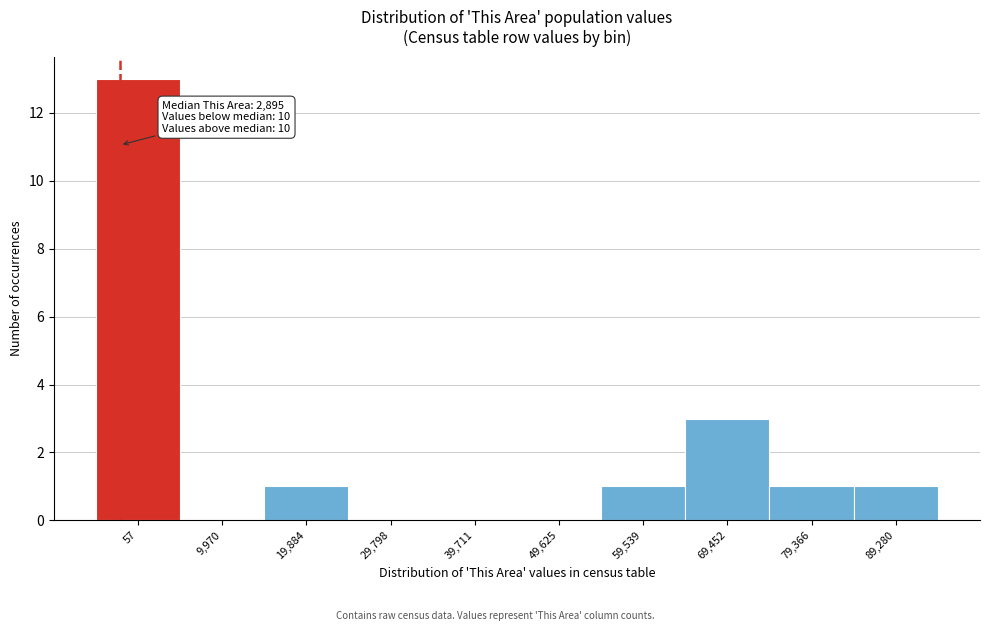

Reading left to right, extract all data points from this chart.

57=13	9,970=0	19,884=1	29,798=0	39,711=0	49,625=0	59,539=1	69,452=3	79,366=1	89,280=1